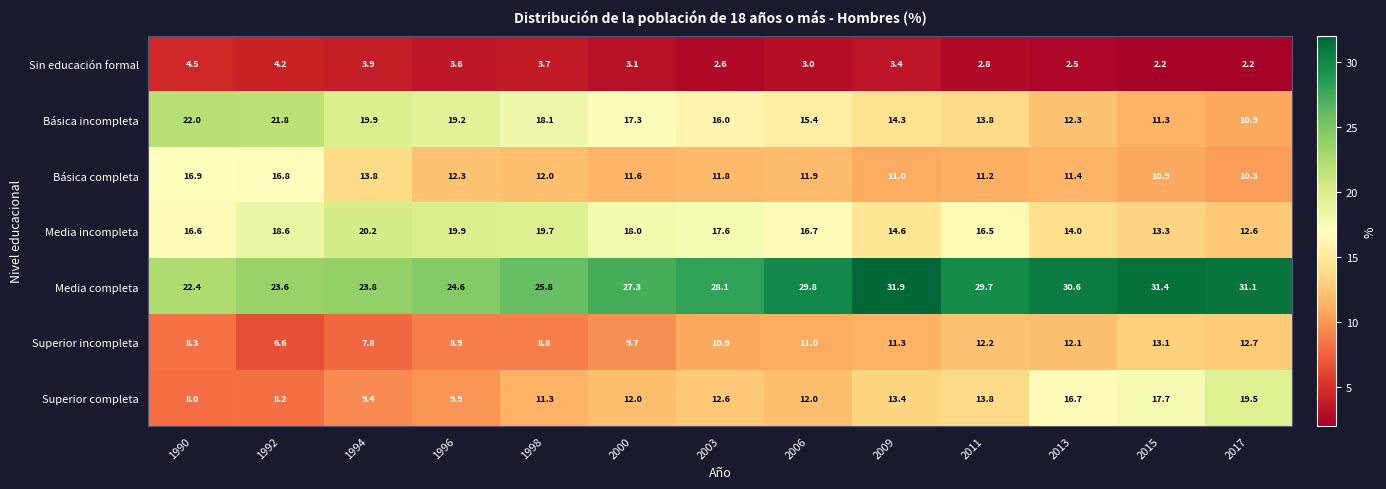

The value of Superior completa at 2013 is 16.7. True or false?

True